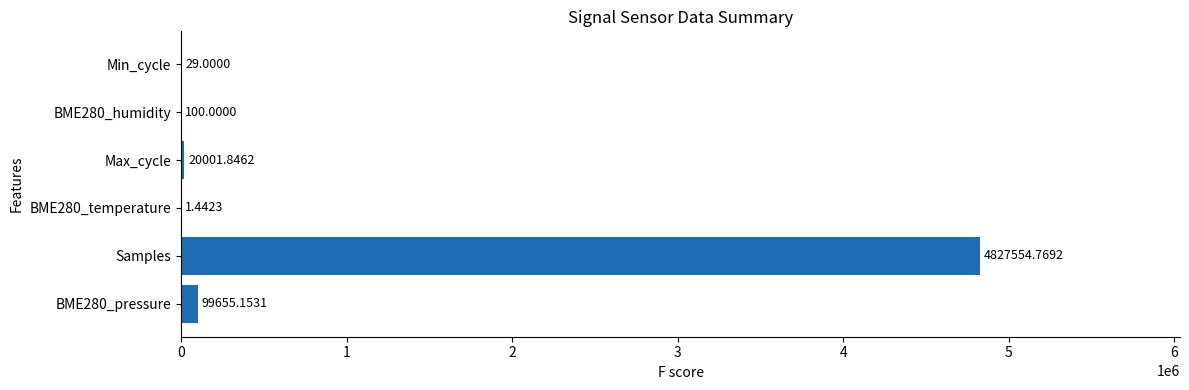

Are the bars grouped side by side (vs. stacked)?

No